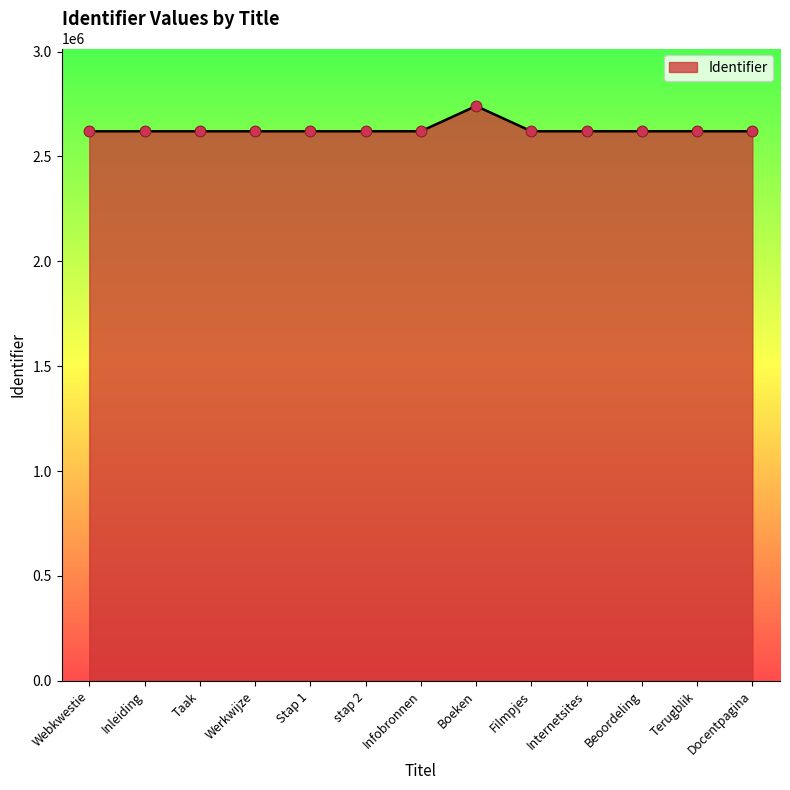

What is the change in value from Inleiding to Terugblik?

+27